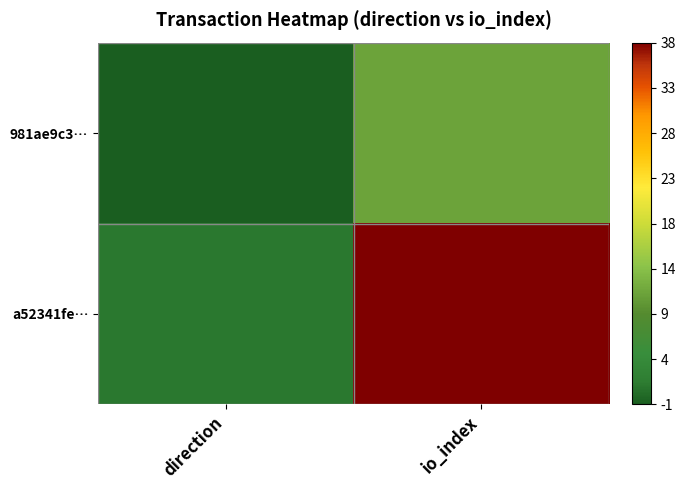

List the series in order of their overall mean, lowest first.

981ae9c3…, a52341fe…